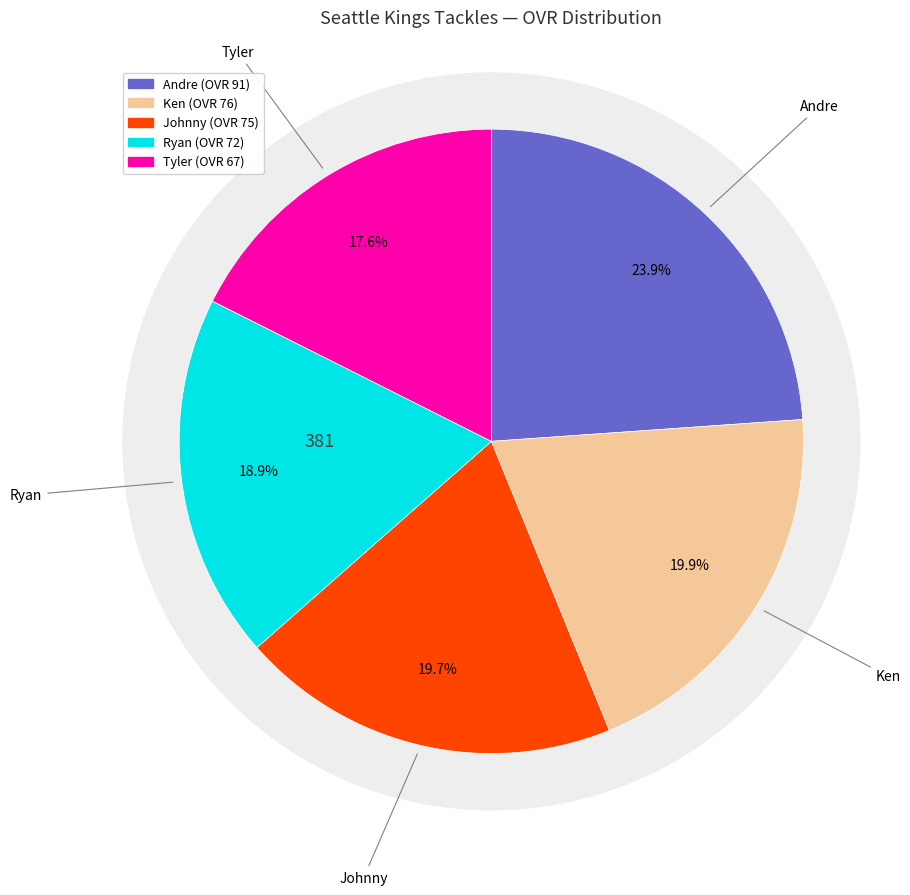

What is the ratio of the value at Ryan to the value at Andre?

0.8